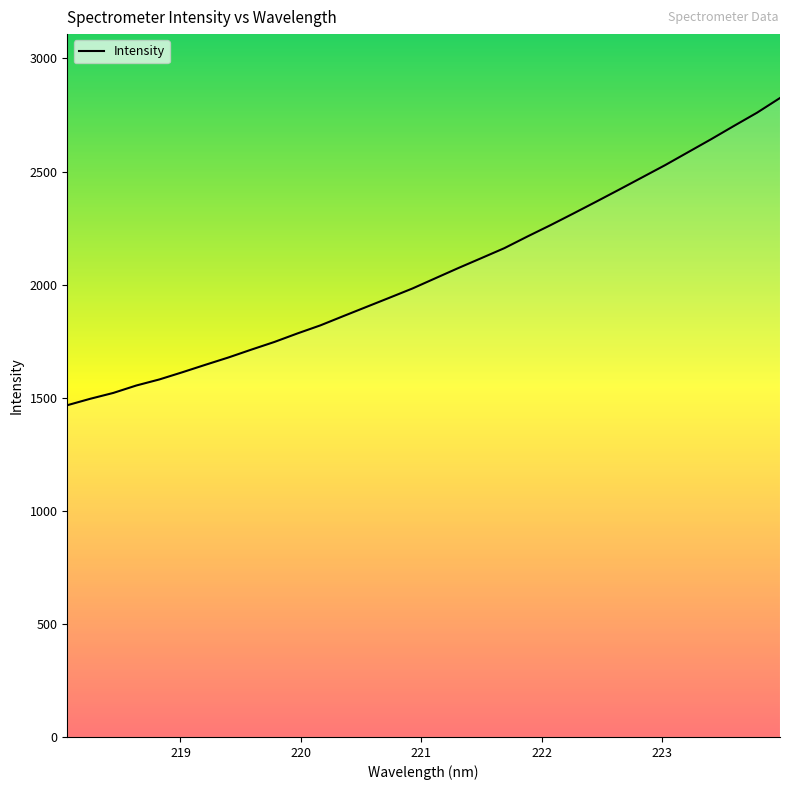

What is the smallest value displayed?

1466.8